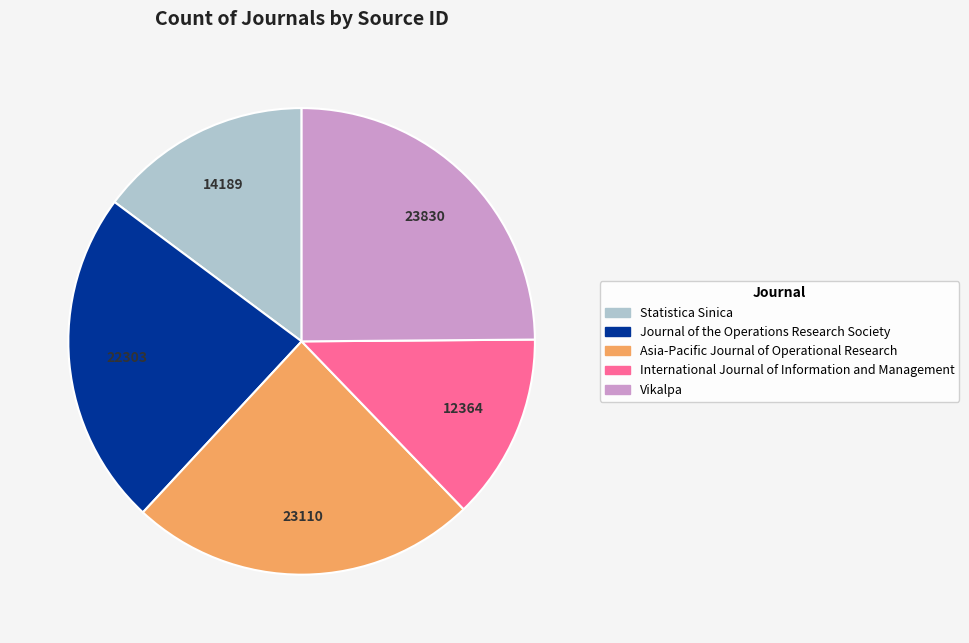

Is Asia-Pacific Journal of Operational Research the majority of the pie?

No